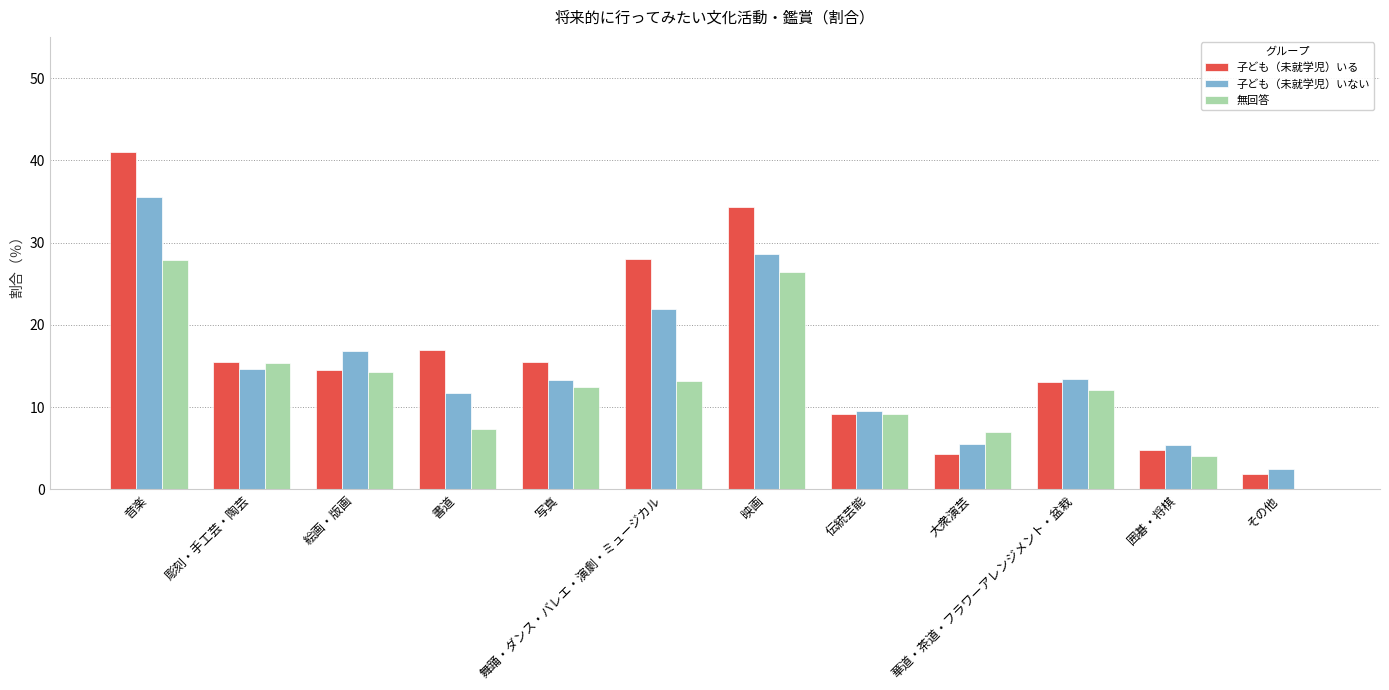

What is the approximate value of 子ども（未就学児）いる at 絵画・版画?

14.5